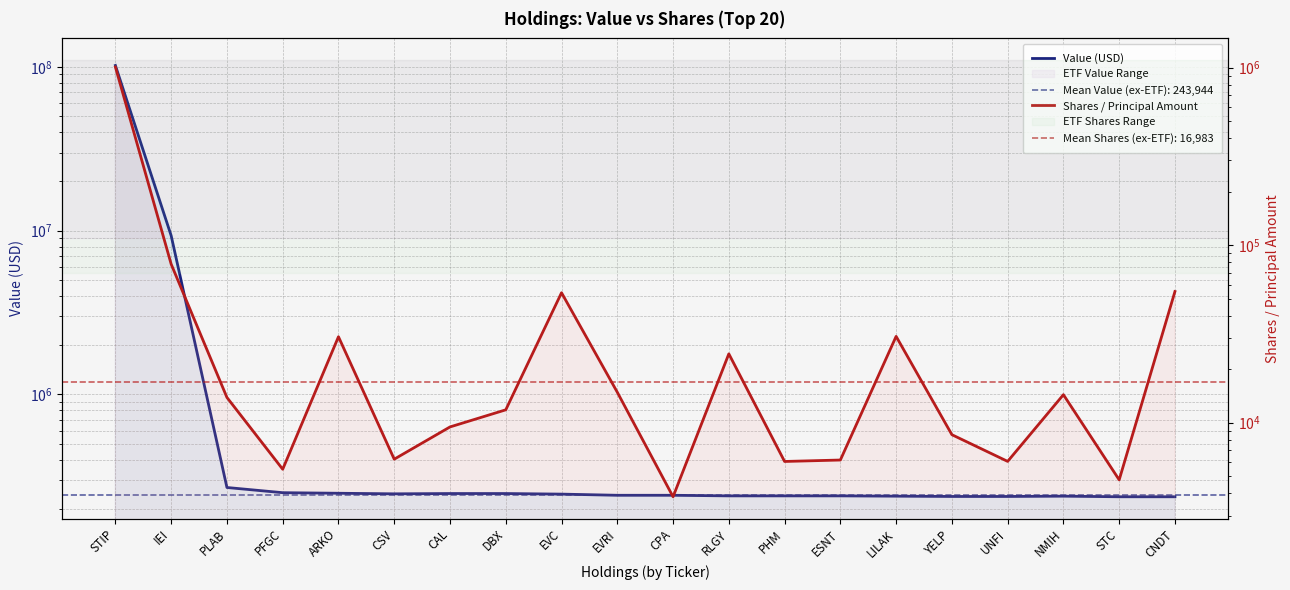

Which series has the largest total across all categories?

Value (USD)